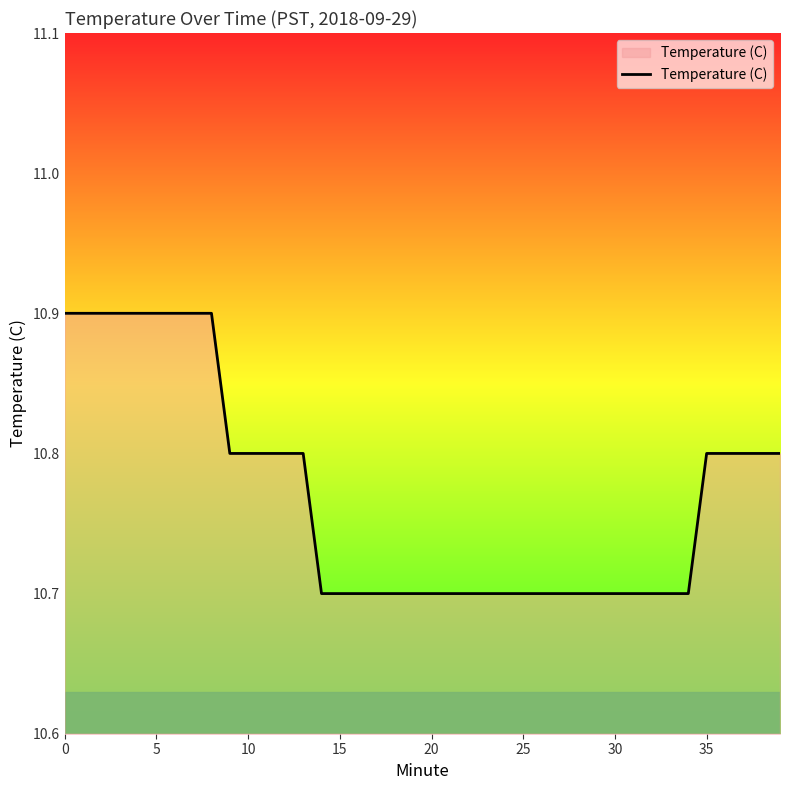

What is the greatest value displayed?

10.9